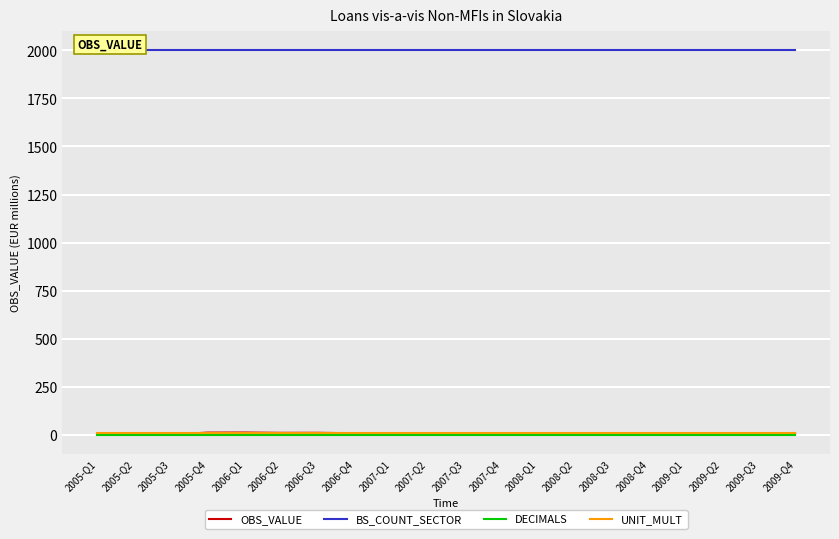

Reading left to right, list all the values displayed in this chart.

OBS_VALUE: 0.1	0.1	0.3	10.6	11.1	9.5	9.6	7.2	4.2	4.2	4.5	3.7	2.7	2.8	3.2	5.0	5.0	5.0	4.7	4.7
BS_COUNT_SECTOR: 2000.0	2000.0	2000.0	2000.0	2000.0	2000.0	2000.0	2000.0	2000.0	2000.0	2000.0	2000.0	2000.0	2000.0	2000.0	2000.0	2000.0	2000.0	2000.0	2000.0
DECIMALS: 0.0	0.0	0.0	0.0	0.0	0.0	0.0	0.0	0.0	0.0	0.0	0.0	0.0	0.0	0.0	0.0	0.0	0.0	0.0	0.0
UNIT_MULT: 6.0	6.0	6.0	6.0	6.0	6.0	6.0	6.0	6.0	6.0	6.0	6.0	6.0	6.0	6.0	6.0	6.0	6.0	6.0	6.0